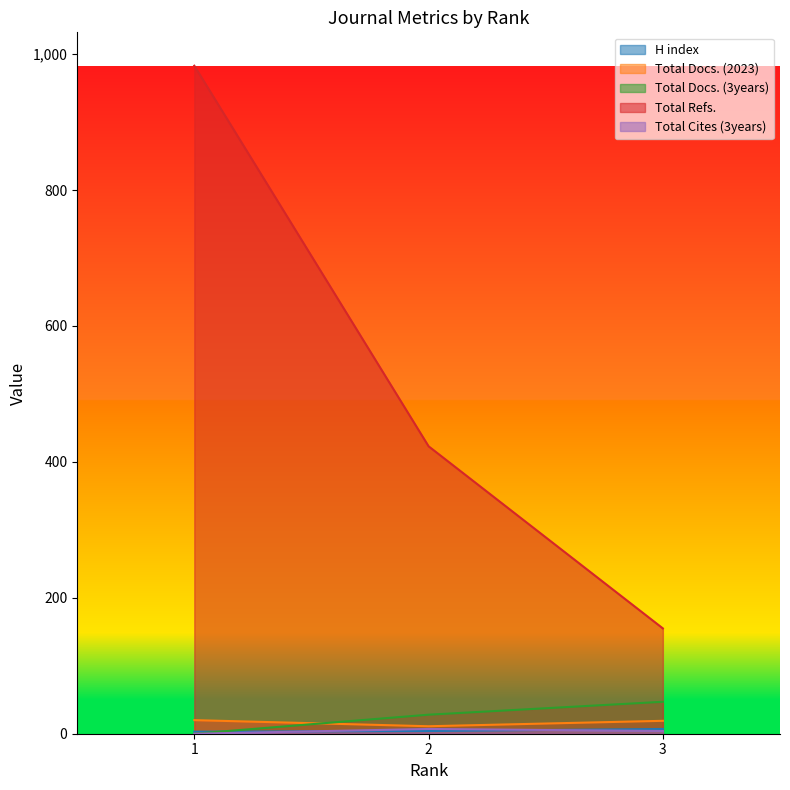

What is the total value across all series at 2?

473